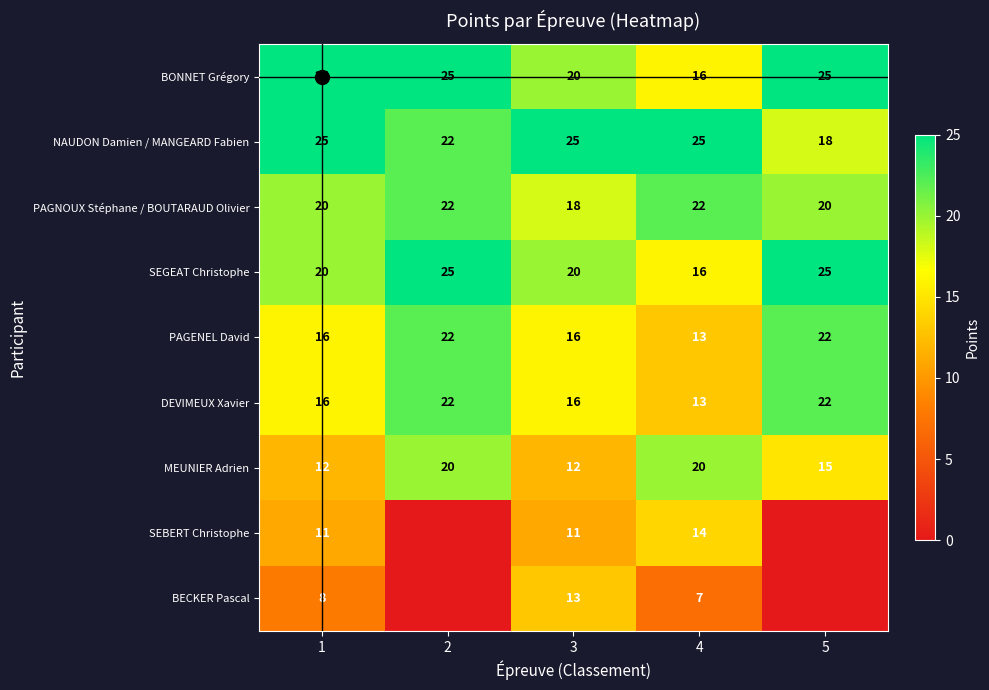

What is the total value across all series at 4?

146